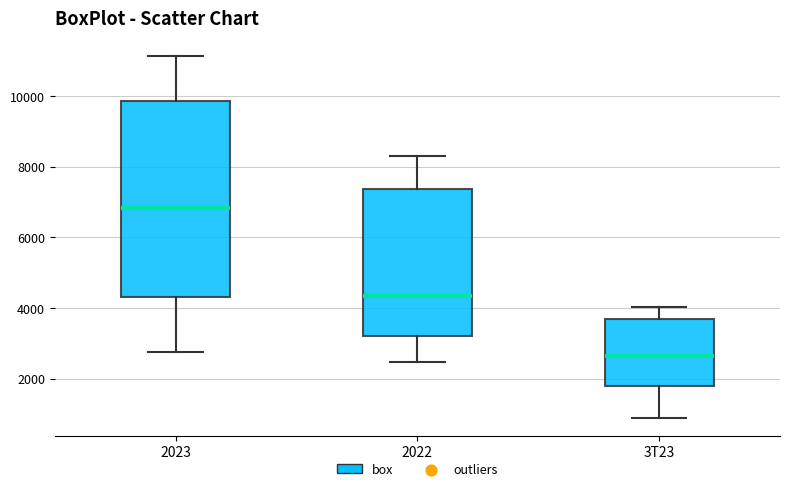

Which box's median line is the lowest?

3T23